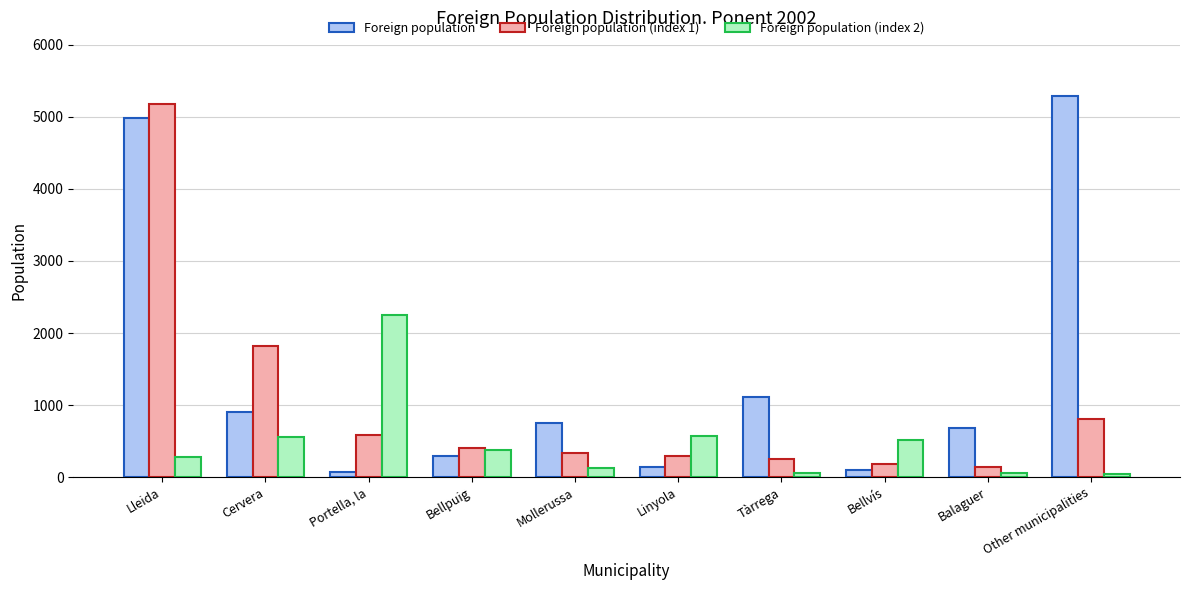

Rank the series by their maximum value, from lowest to highest.

Foreign population (index 2), Foreign population (index 1), Foreign population